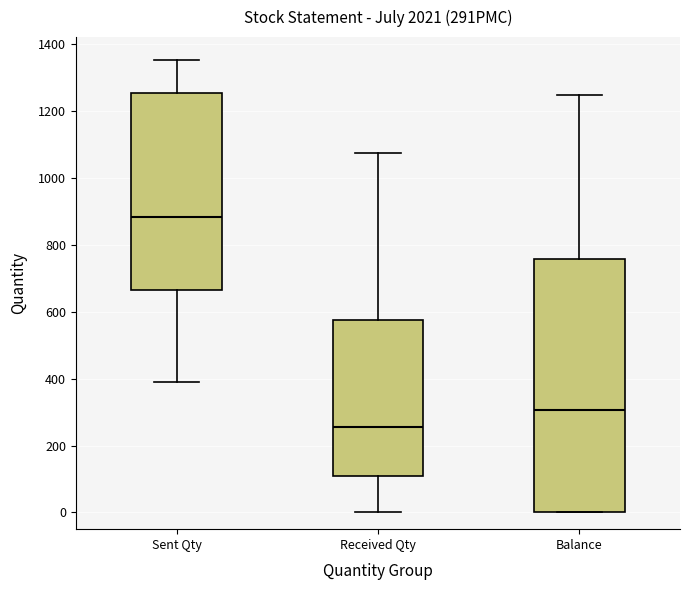

Reading left to right, read every box against the y-axis: the position of its median line, the range the box covers, and the ends of its whiskers. The values are not printed on the chart, so give them approximately, as read against the axis.

Sent Qty: median 880, box 660 to 1260, whiskers 380 to 1360
Received Qty: median 260, box 100 to 580, whiskers 0 to 1080
Balance: median 300, box 0 to 760, whiskers 0 to 1240